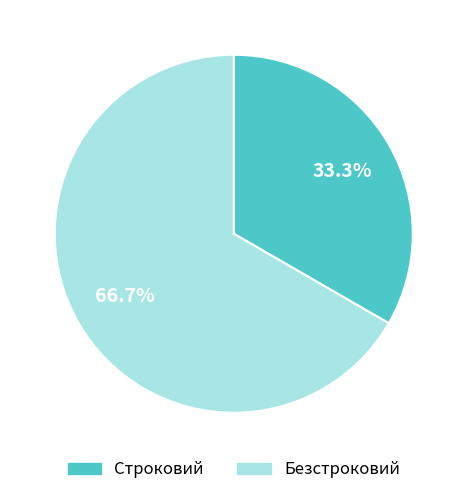

Which has a higher value, Строковий or Безстроковий?

Безстроковий